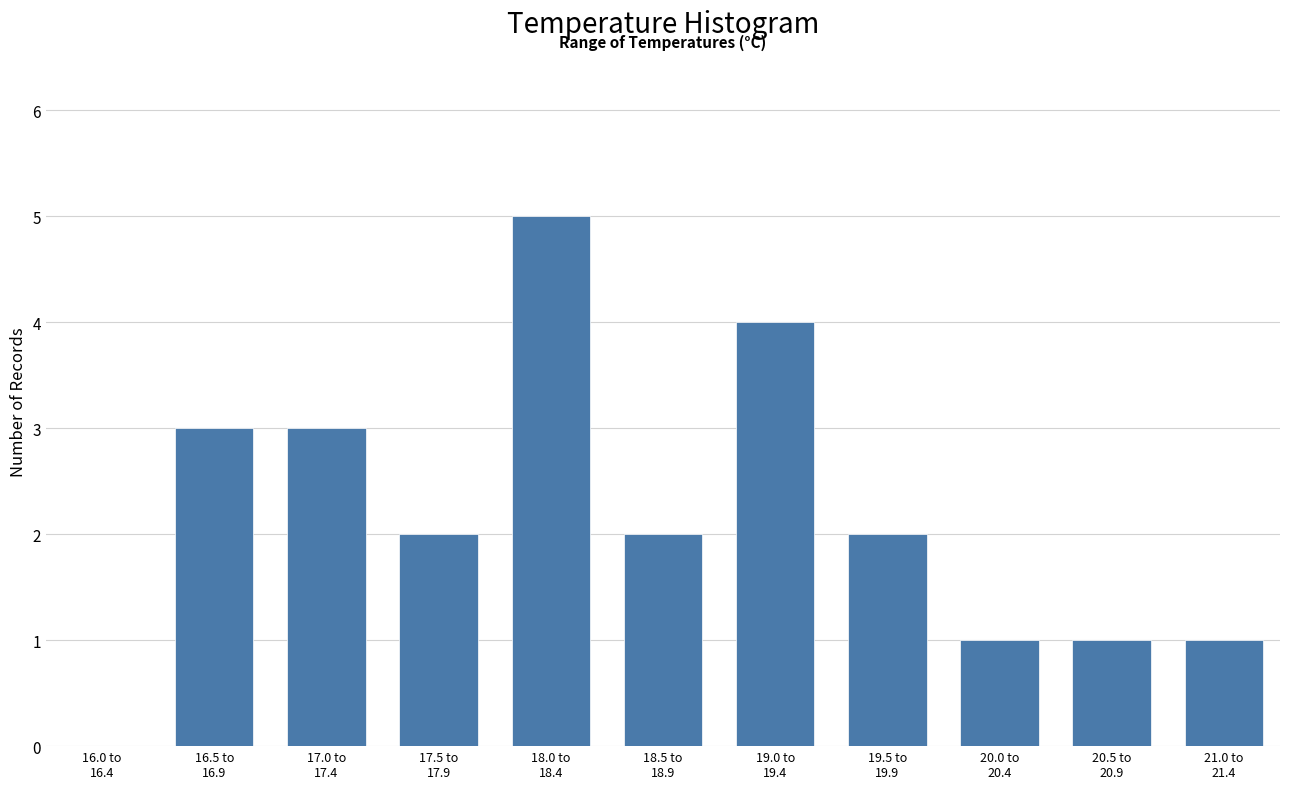

What is the sum of all values?

24